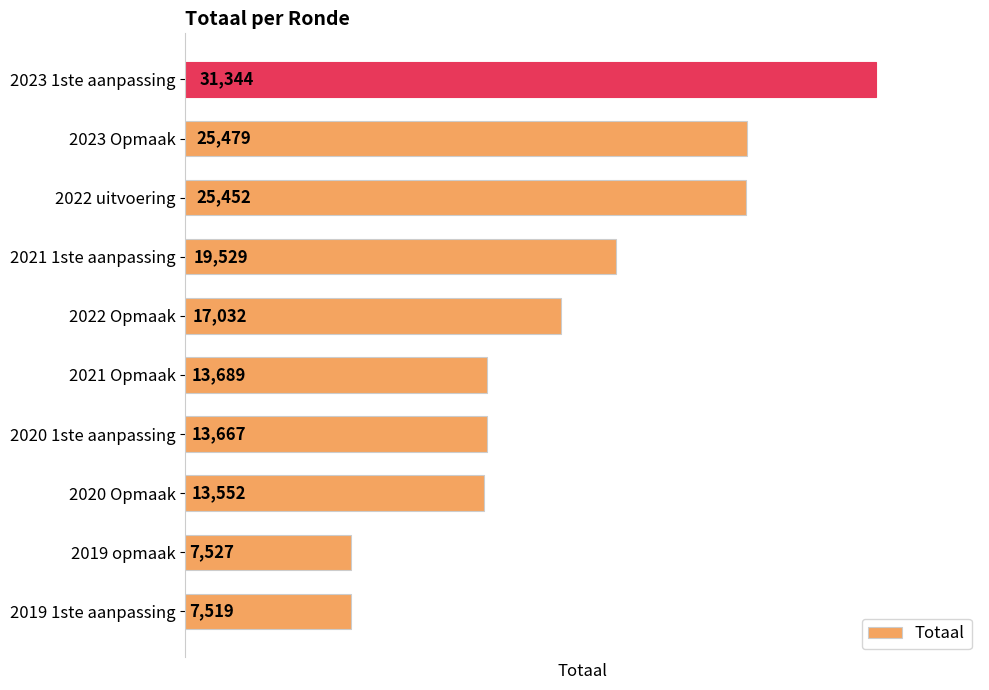

Approximately how many times larger is the value at 2019 opmaak compared to 2021 1ste aanpassing?

0.4